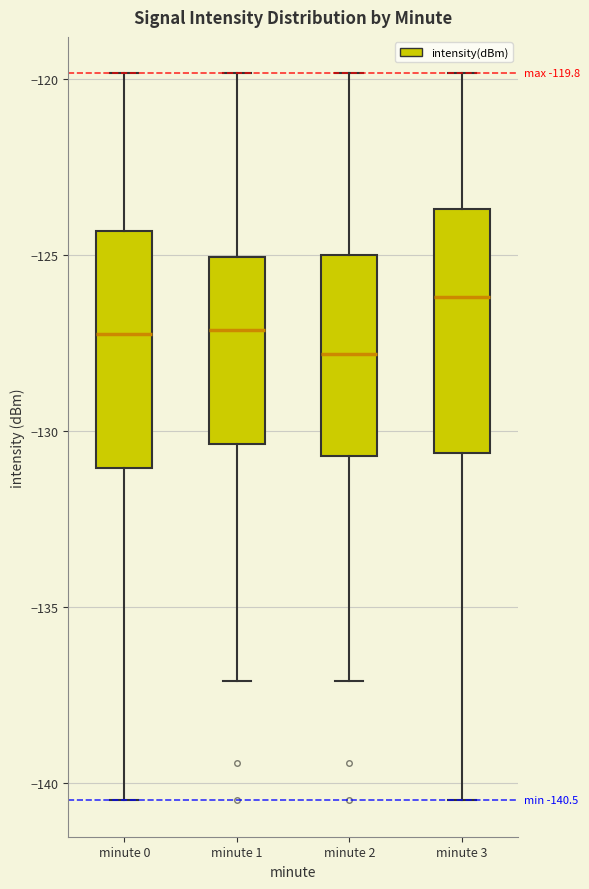

Which box has the lowest median line?

minute 2